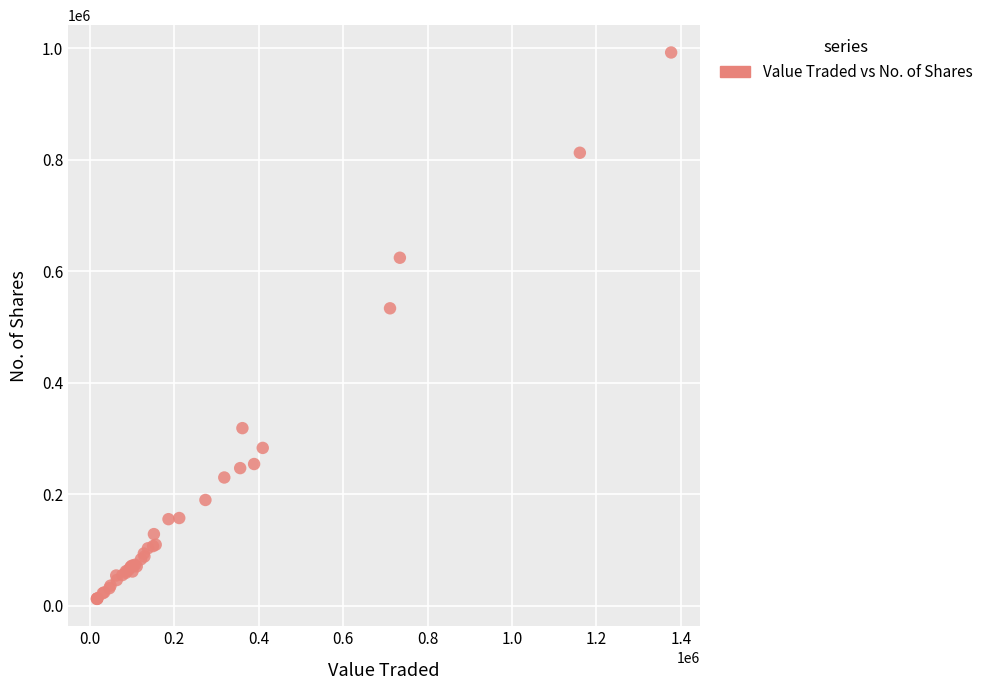

What Y value in the scatter plot is closest to 502285?

533513